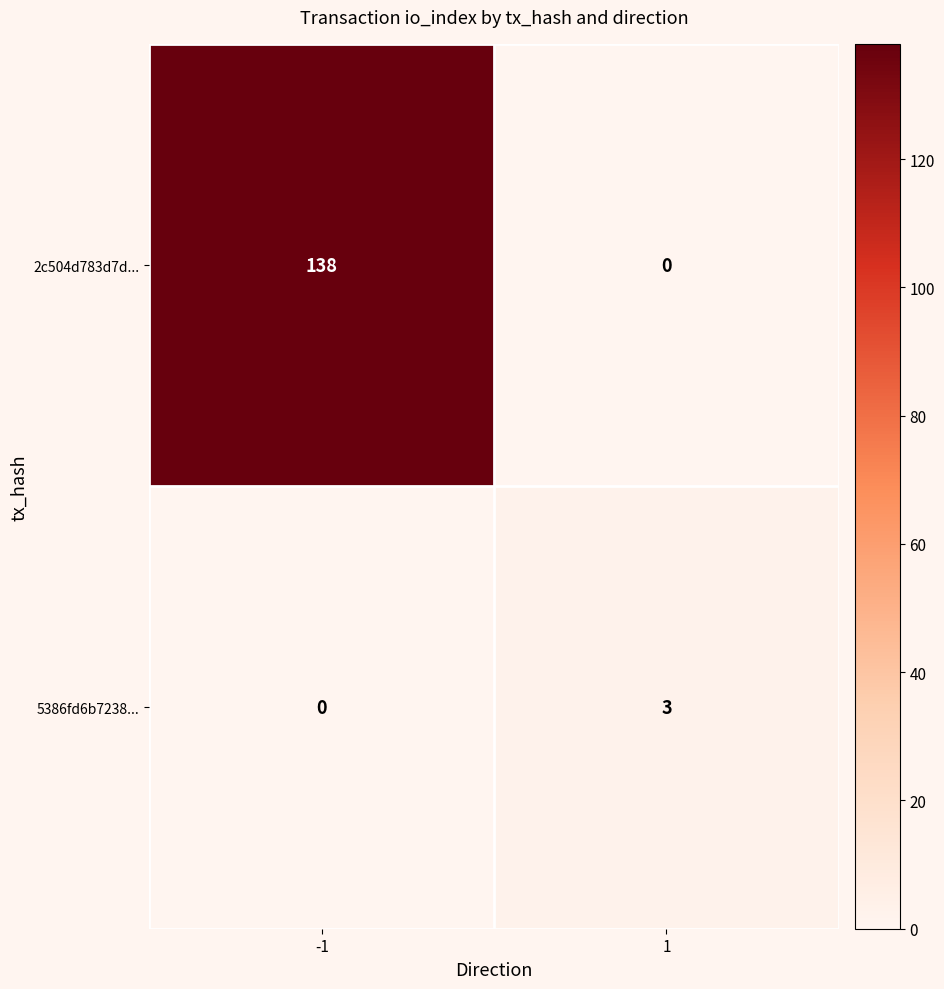

Between -1 and 1, which series saw the biggest shift?

2c504d783d7d...